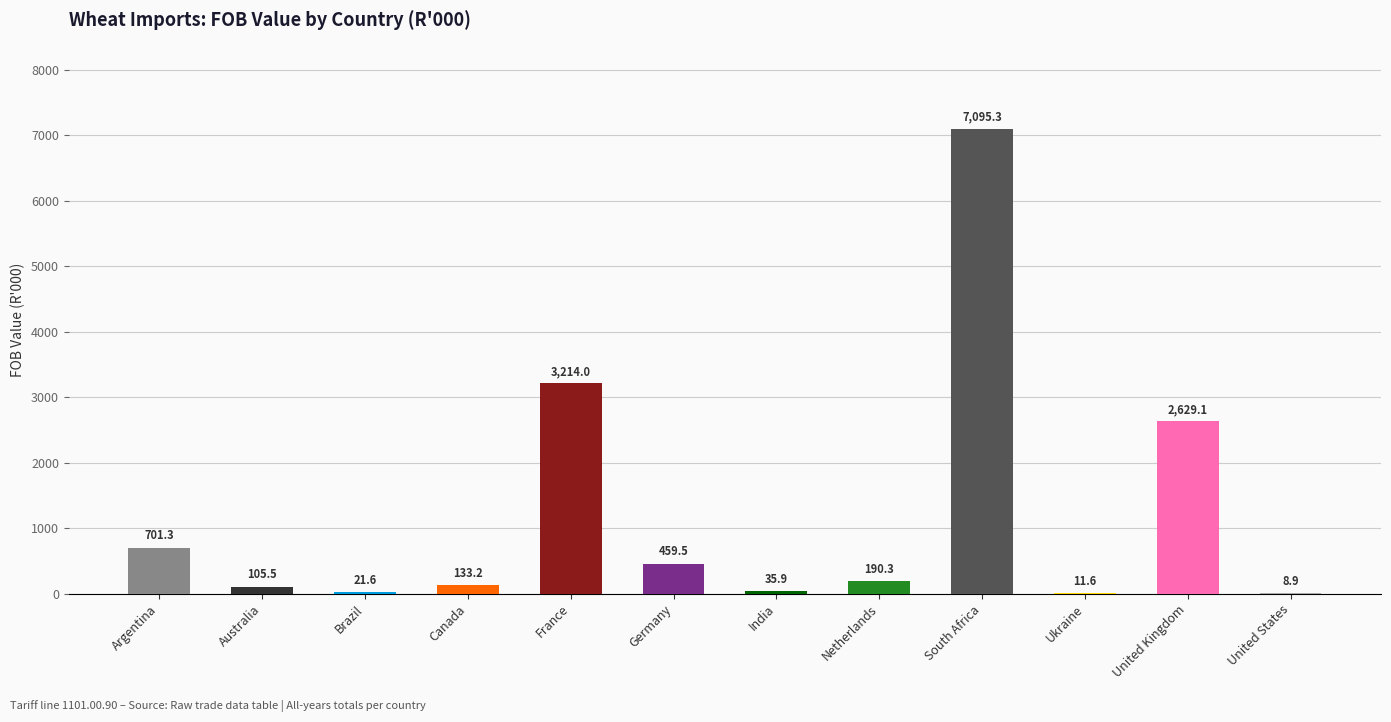

What is the maximum value shown in the chart?

7095.3